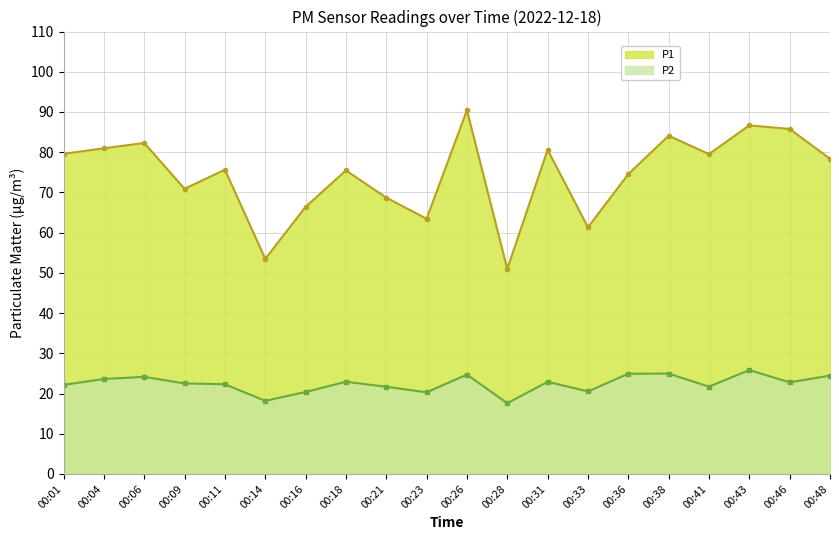

At 00:28, list the series in order from smallest to largest.

P2, P1